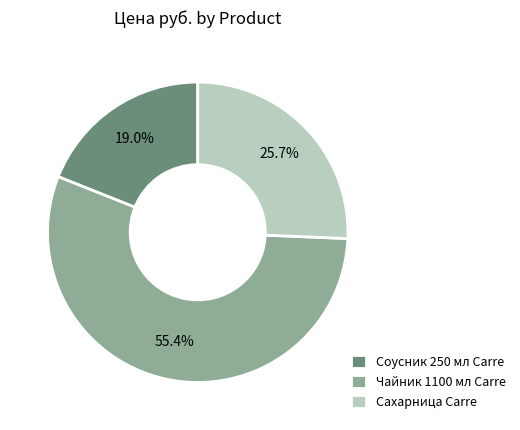

True or false: Сахарница Carre accounts for 26% of the total.

True